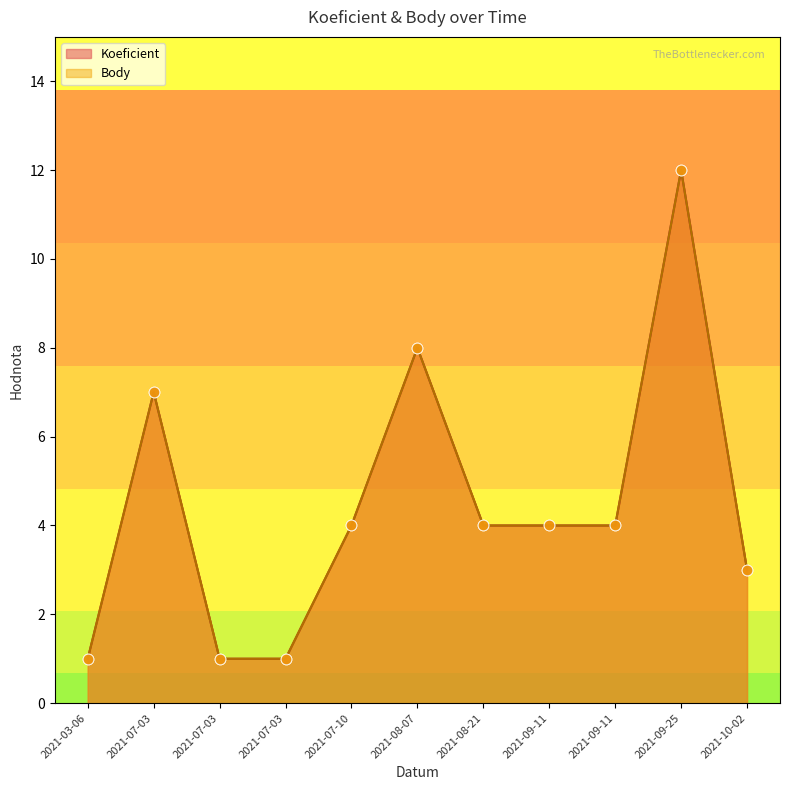

Which series has the largest total across all categories?

Koeficient